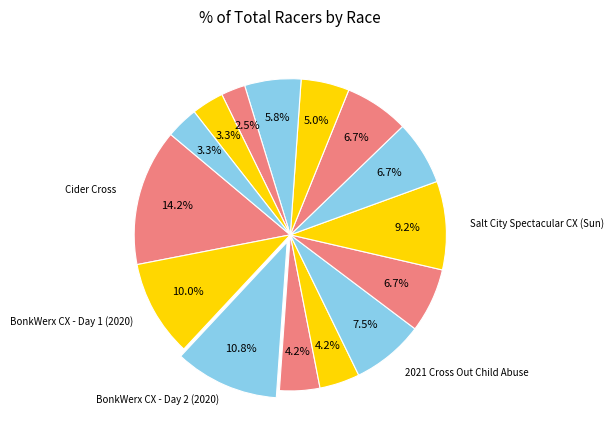

How many slices are in this pie chart?

15